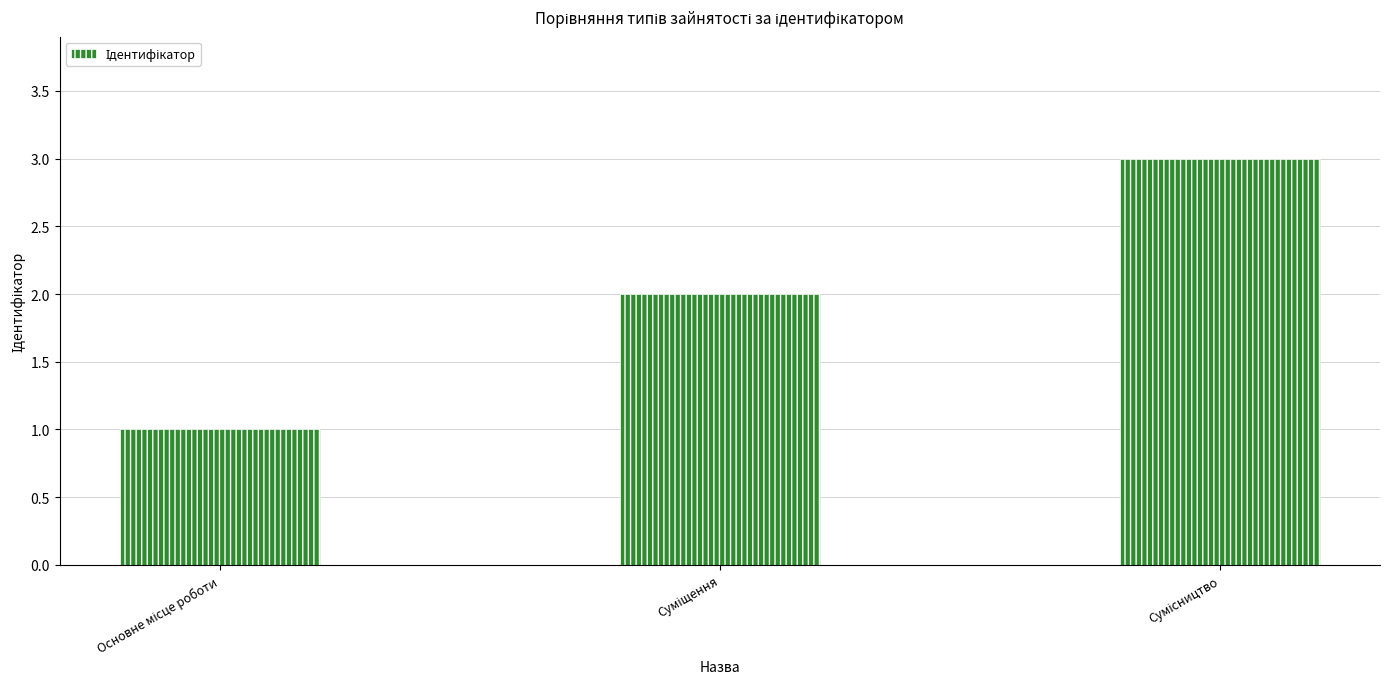

What is the maximum value shown in the chart?

3